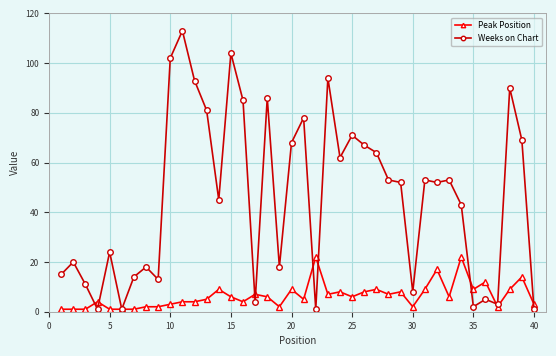

Which series has the largest range (max minus min)?

Weeks on Chart